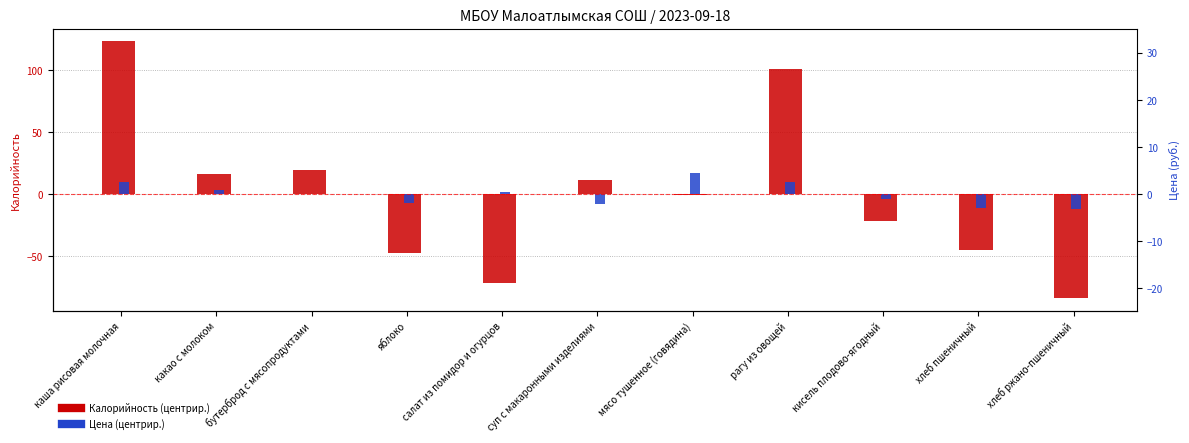

How many bars are there in each group?

2